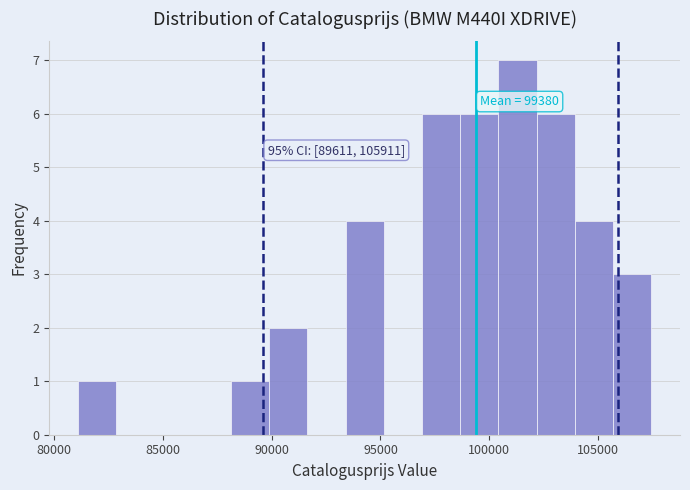

Around what value on the x-axis is the tallest bar? Give the approximate position of its centre, as read against the axis.

101500